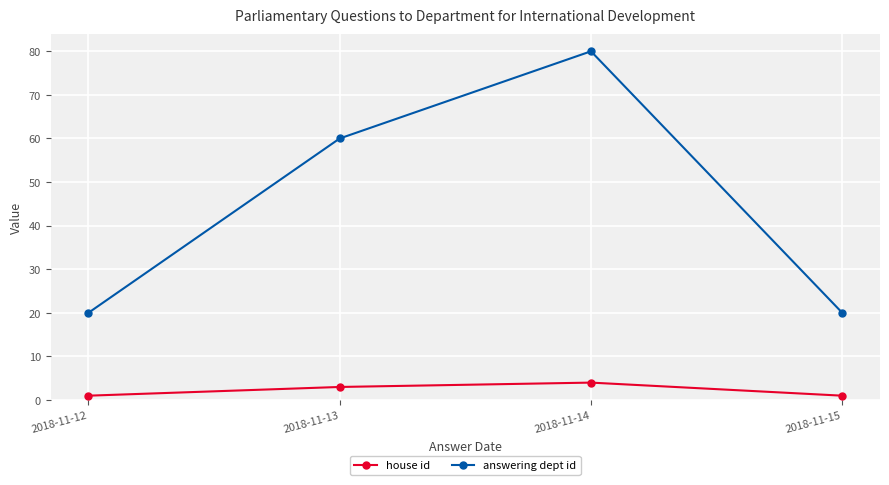

How many values in the house id series are below 3?

2